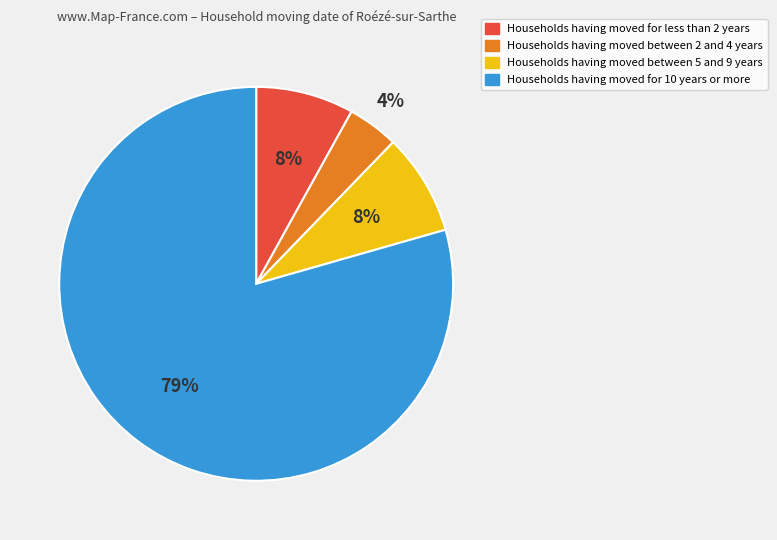

Does any single category account for the majority?

Yes